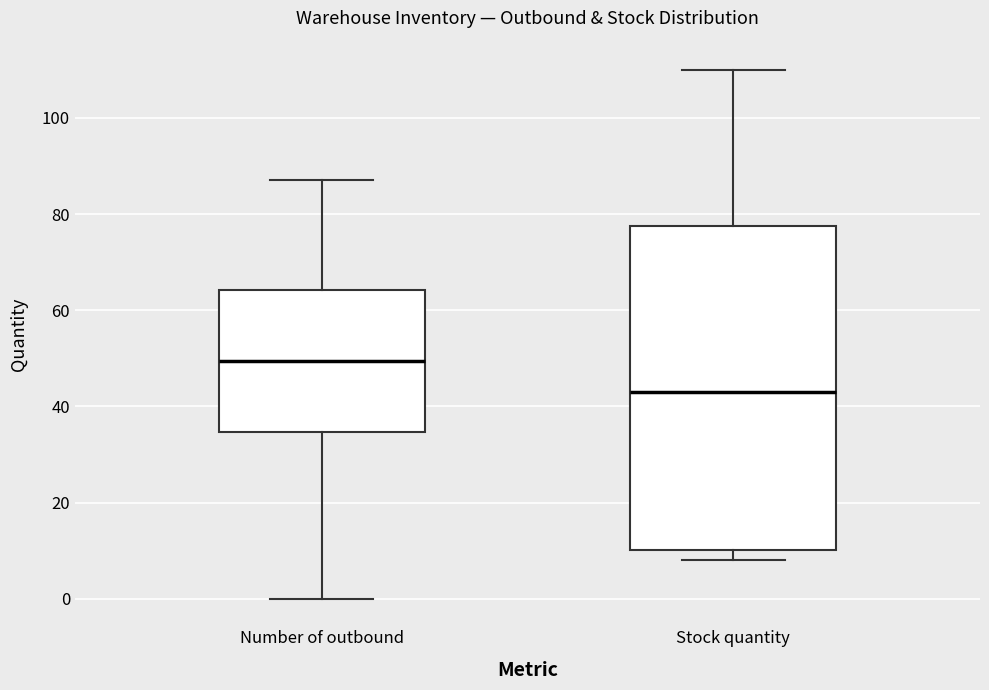

Where is the upper edge of the box for Stock quantity on the y-axis? The values are not printed on the chart, so give them approximately, as read against the axis.

78